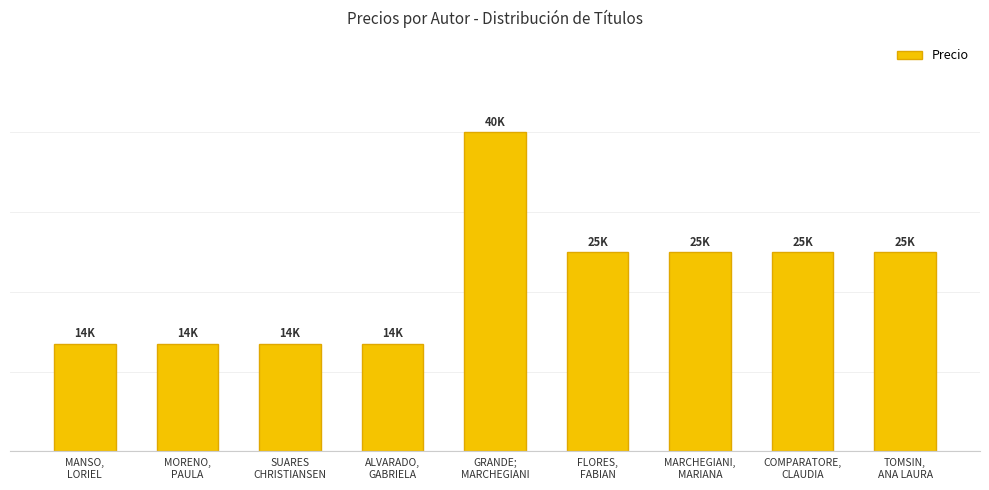

Which category has the highest value across all series?

GRANDE;
MARCHEGIANI